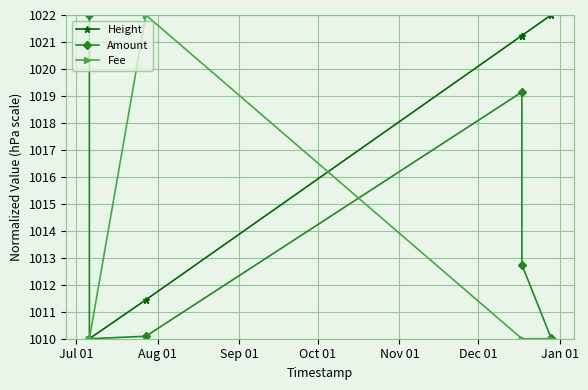

Rank the series by their average value, from highest to lowest.

Height, Amount, Fee